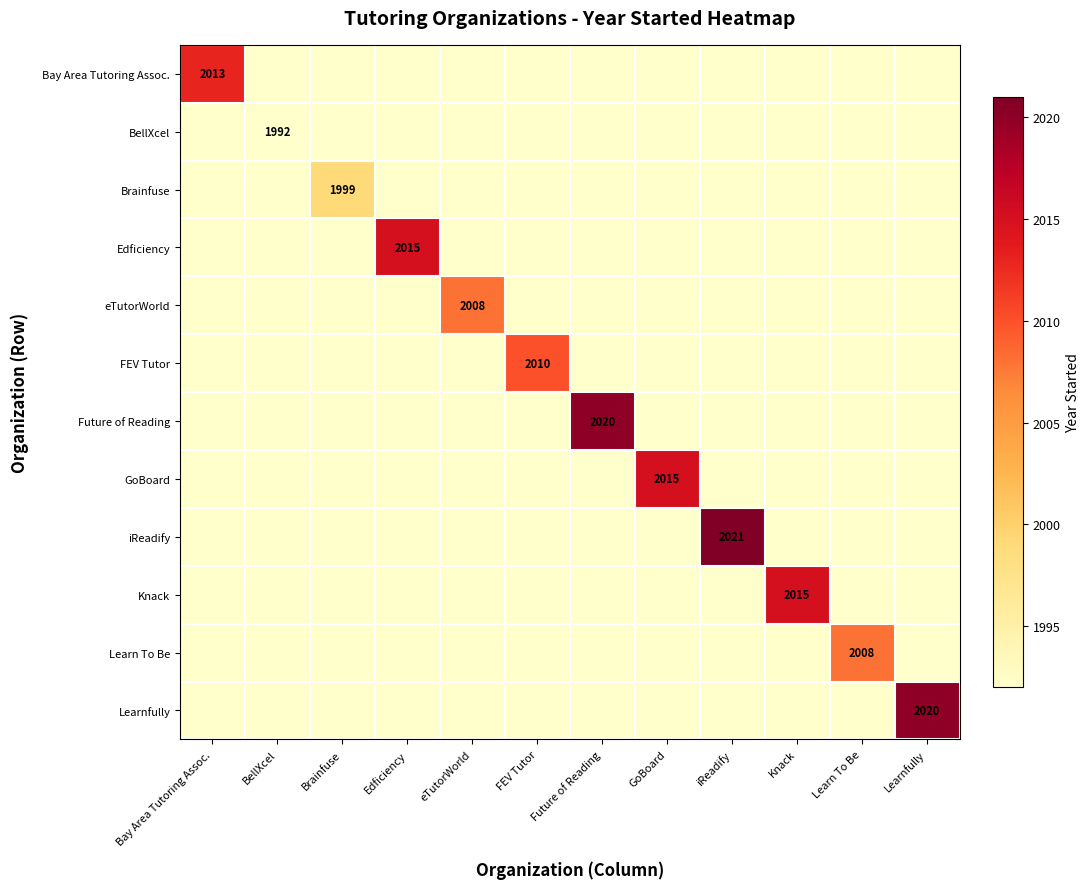

The Knack series shows 2015 at Knack. True or false?

True